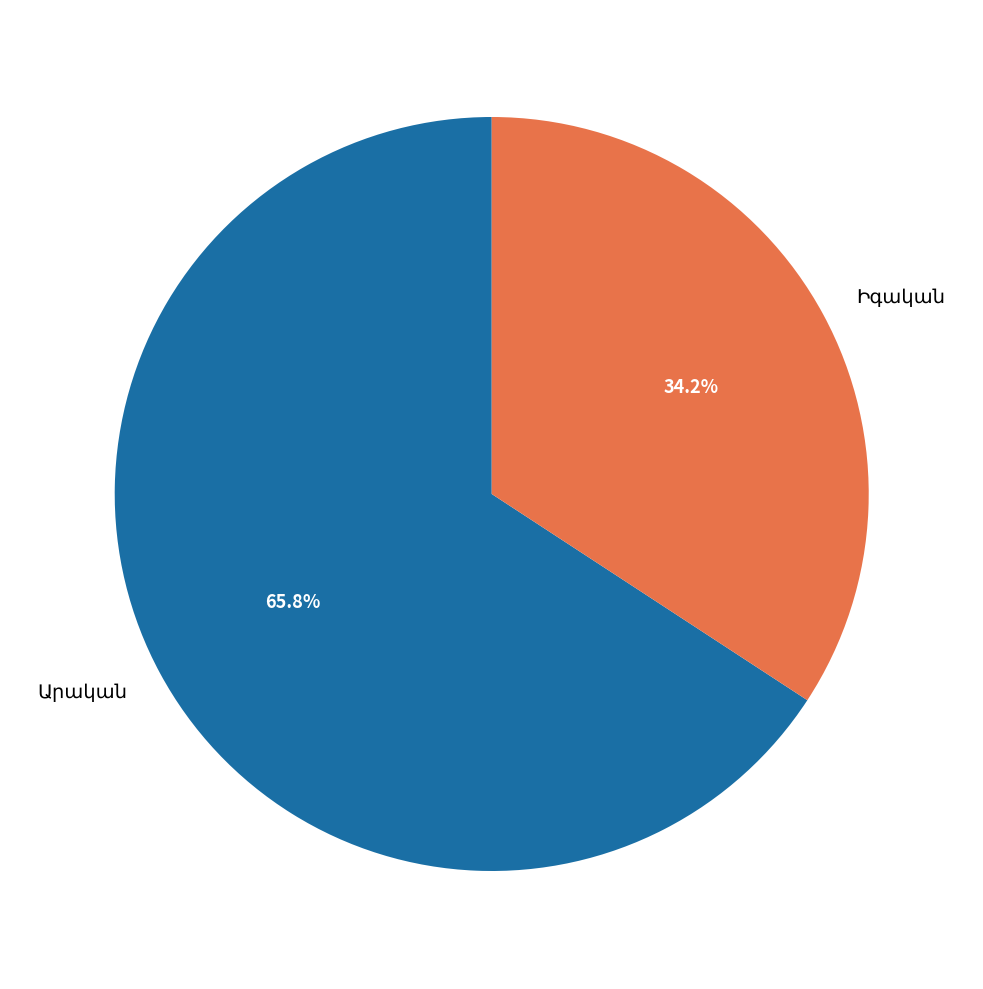

Is there any slice that represents more than half of the pie?

Yes